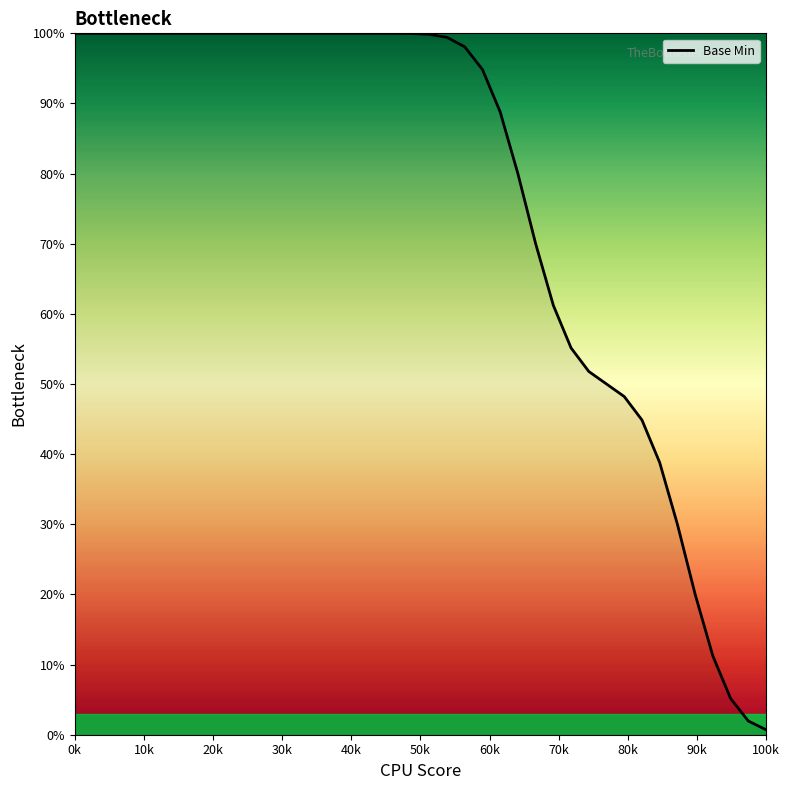

What is the difference between the maximum and minimum values?

99.3